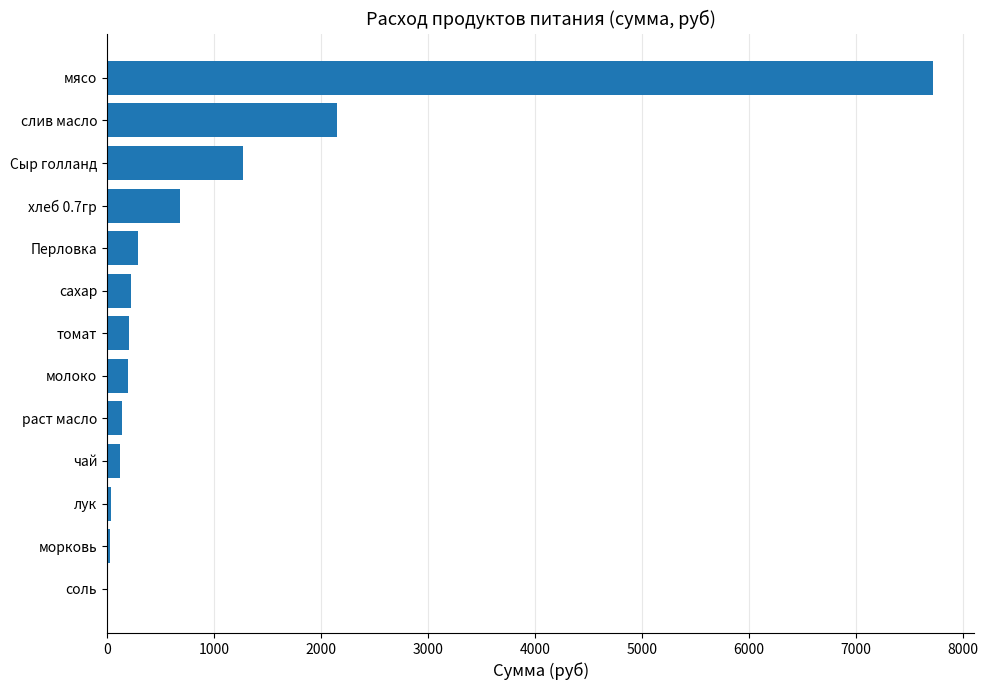

What is the sum of all values?

13086.6